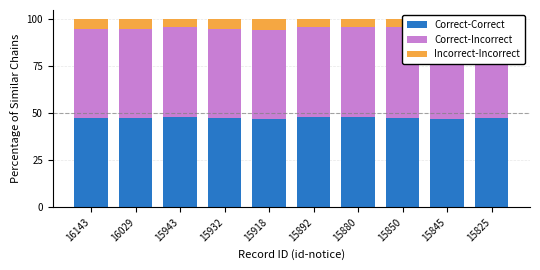

How many values in the Incorrect-Incorrect series exceed 5?

5